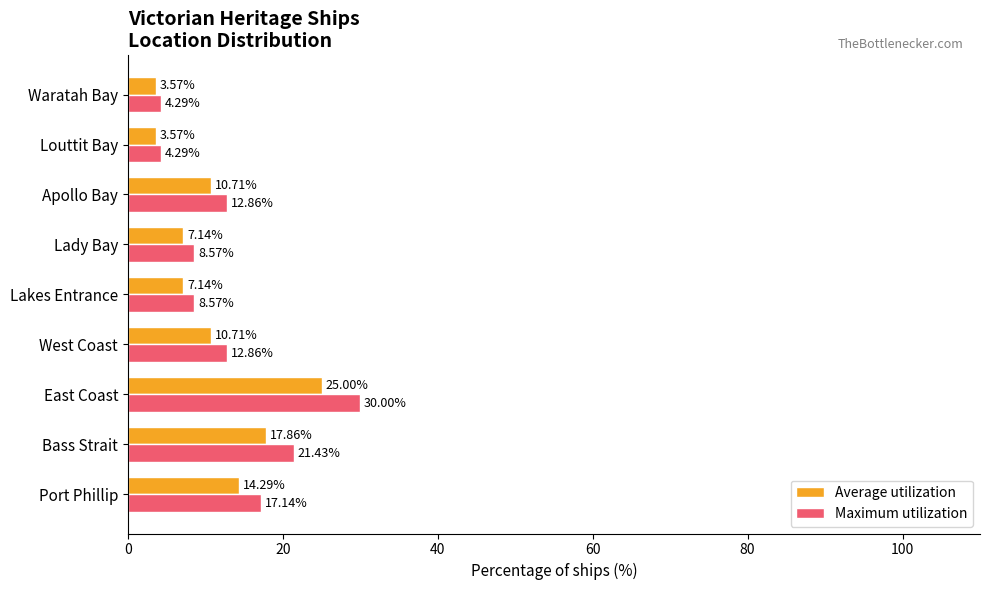

At which category is the sum across all series the highest?

East Coast